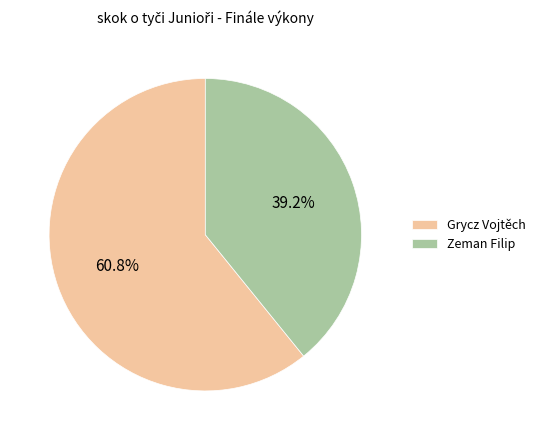

To the nearest percent, what portion does Grycz Vojtěch represent?

61%